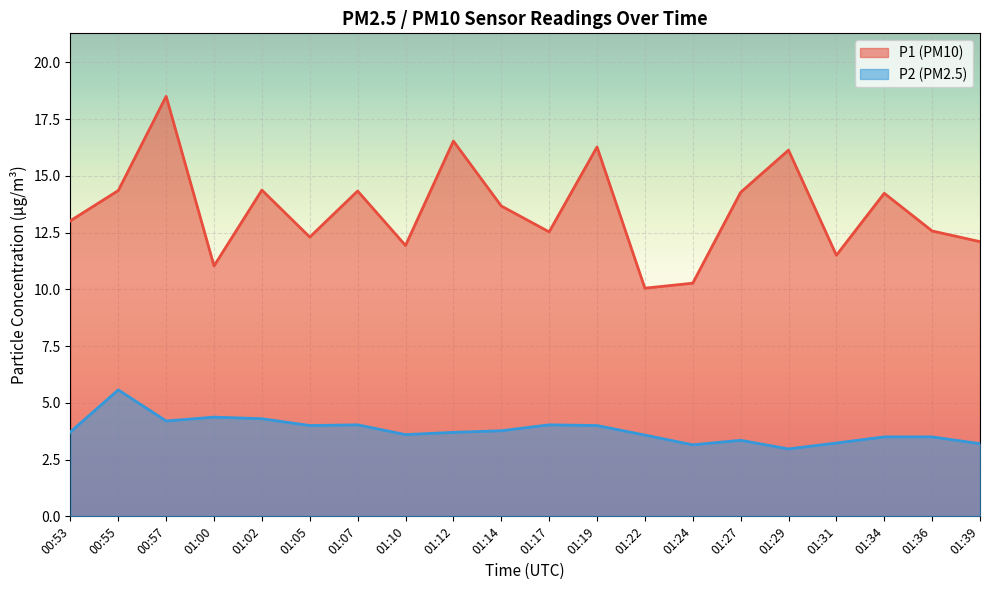

What is the label of the 11th point from the left?

01:17